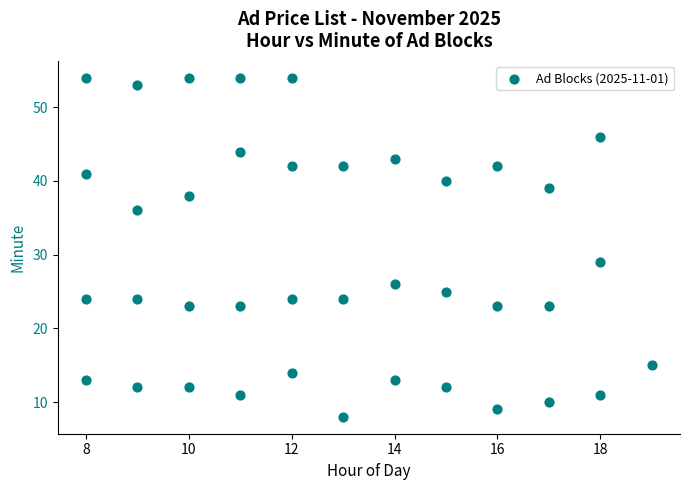

What is the range of Y values (max minus min)?

46